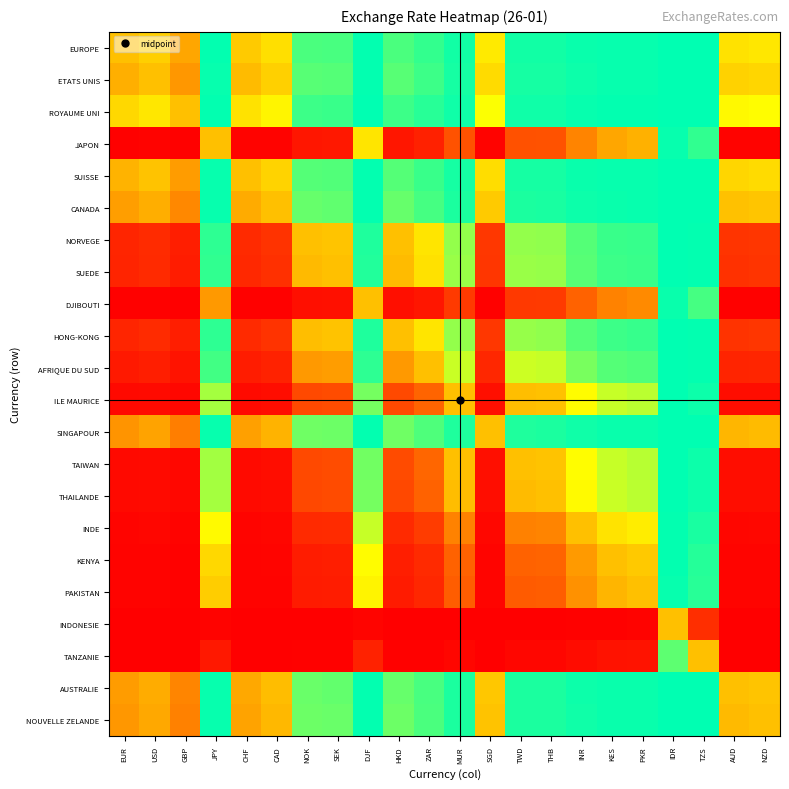

What is the total value across all series at HKD?

9.9